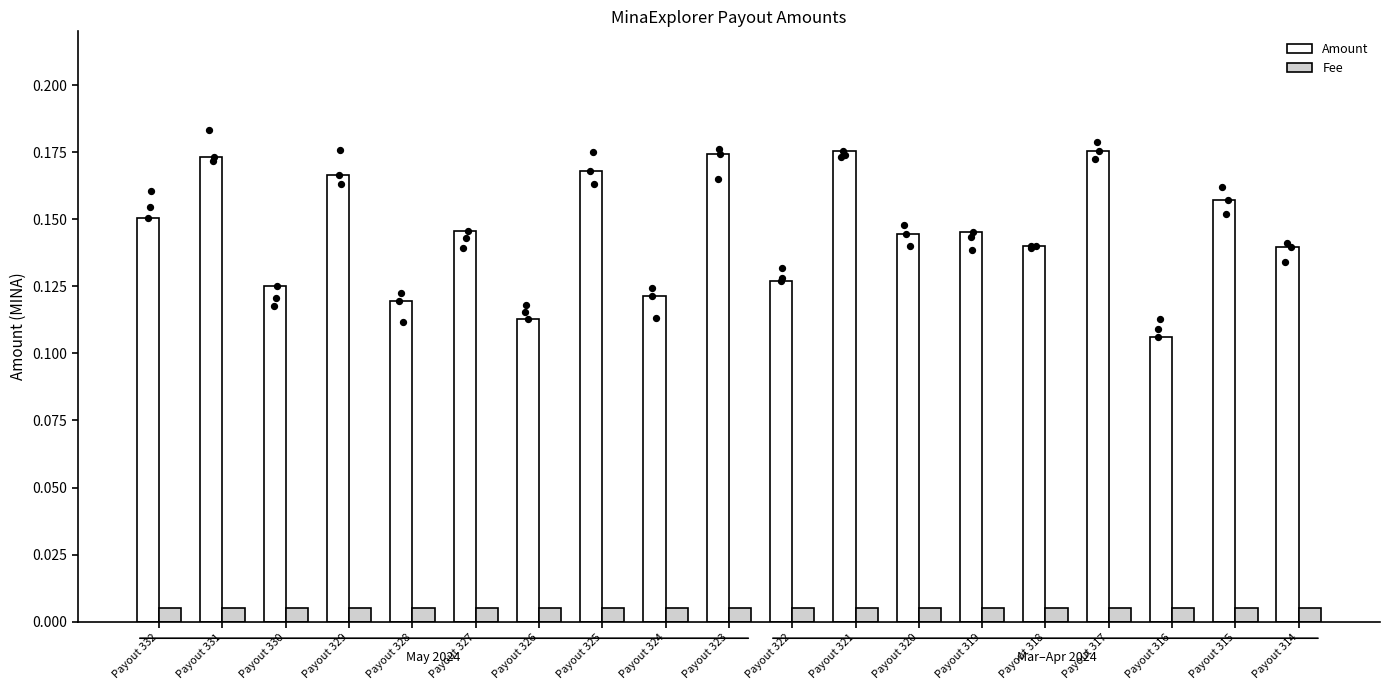

Is the value of Amount at Payout 324 greater than the value of Fee at Payout 322?

Yes